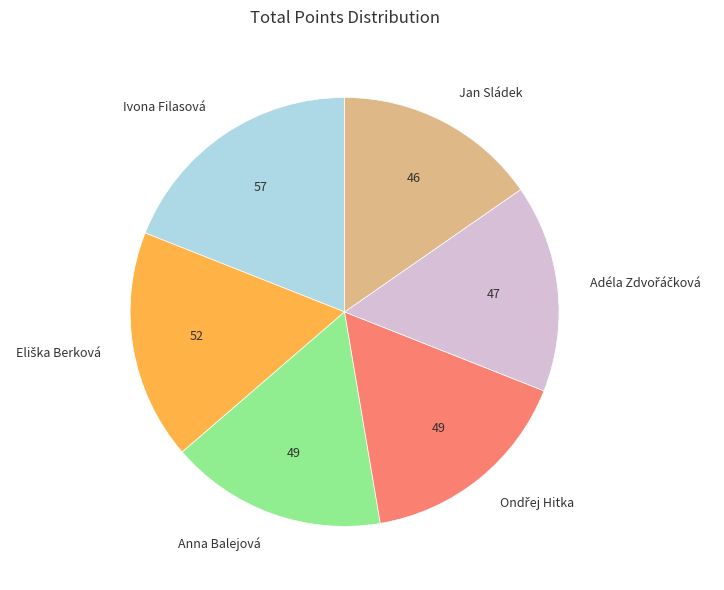

Combined, do Jan Sládek and Ivona Filasová account for over 50%?

No